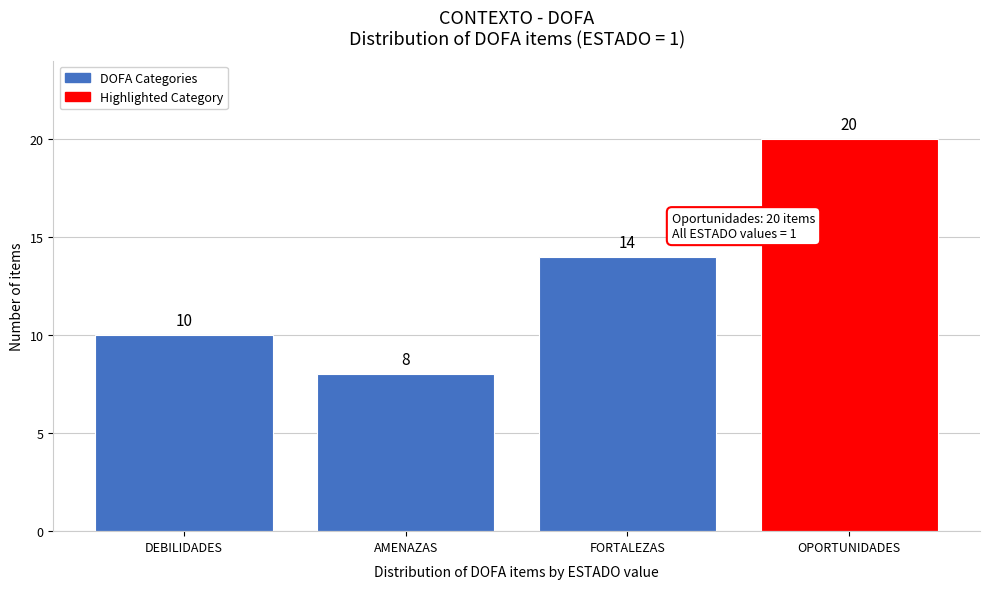

Reading right to left, list all the values displayed in this chart.

20	14	8	10